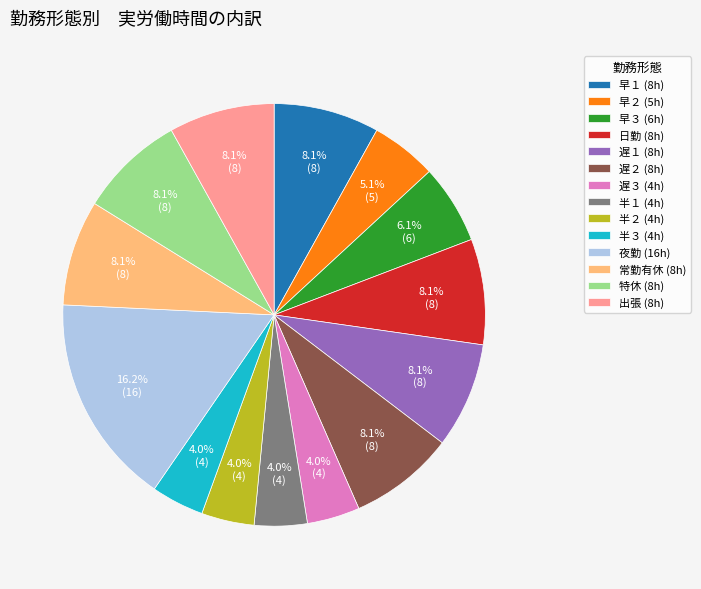

Is the sum of 出張 and 遅３ greater than half?

No